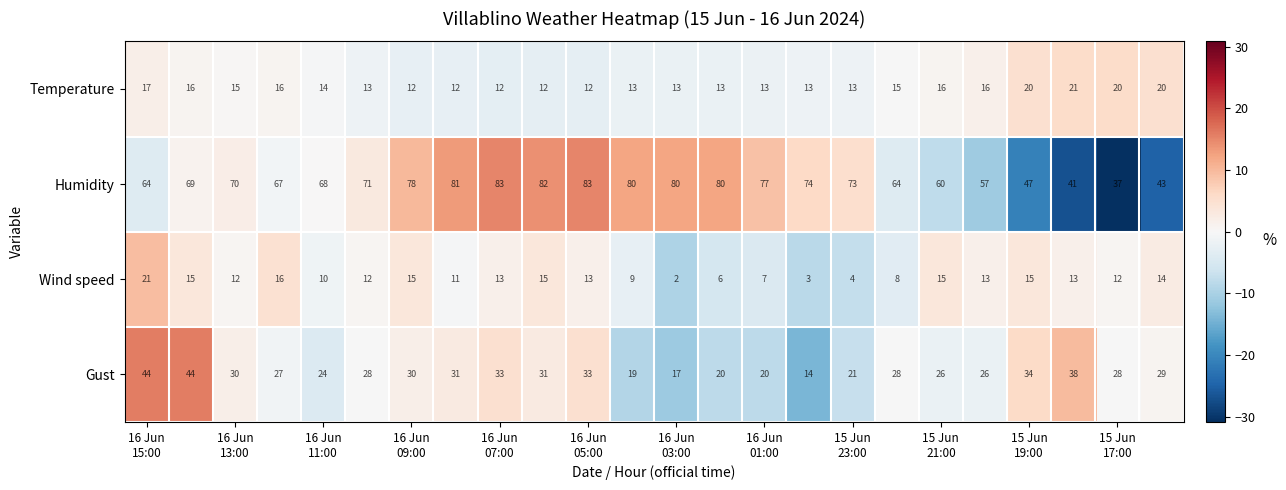

What is the greatest value displayed?

83